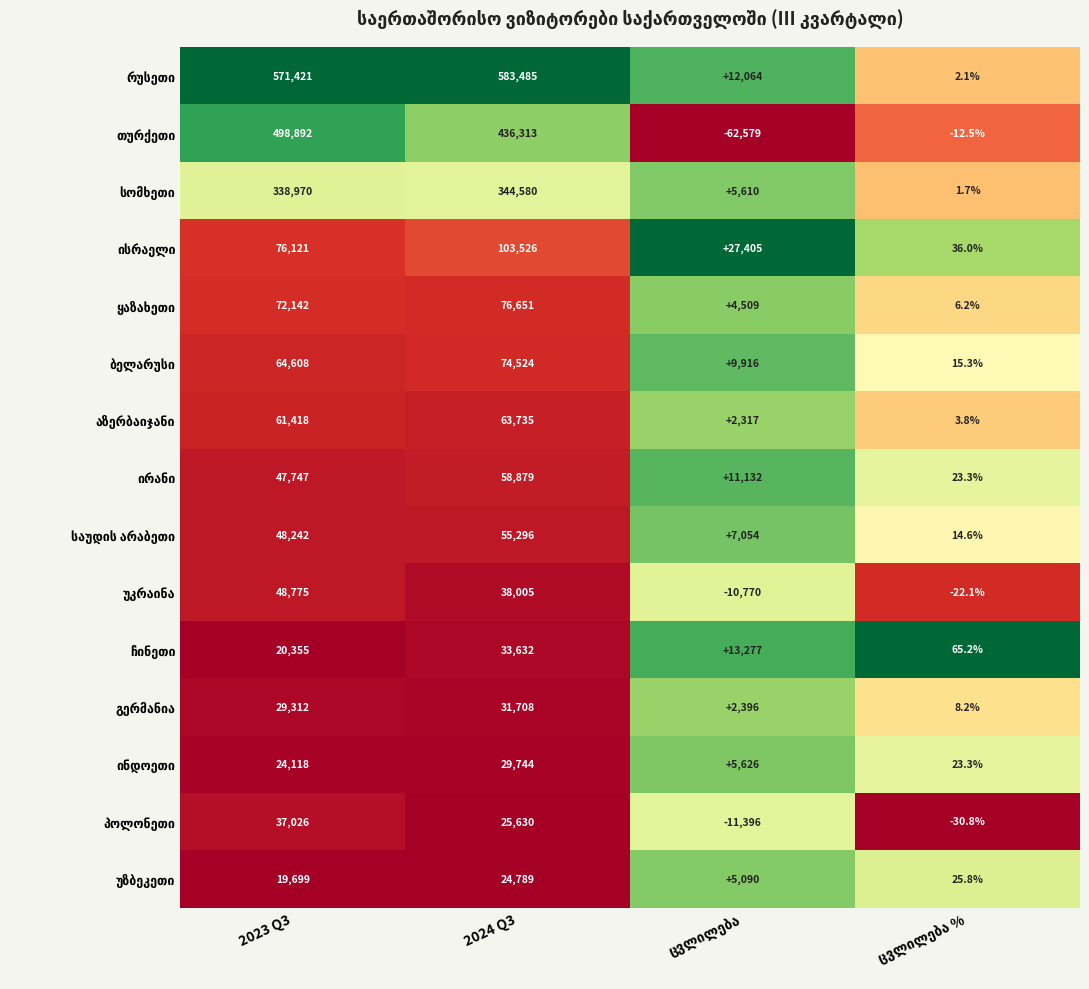

At how many categories does at least one series exceed 0?

4